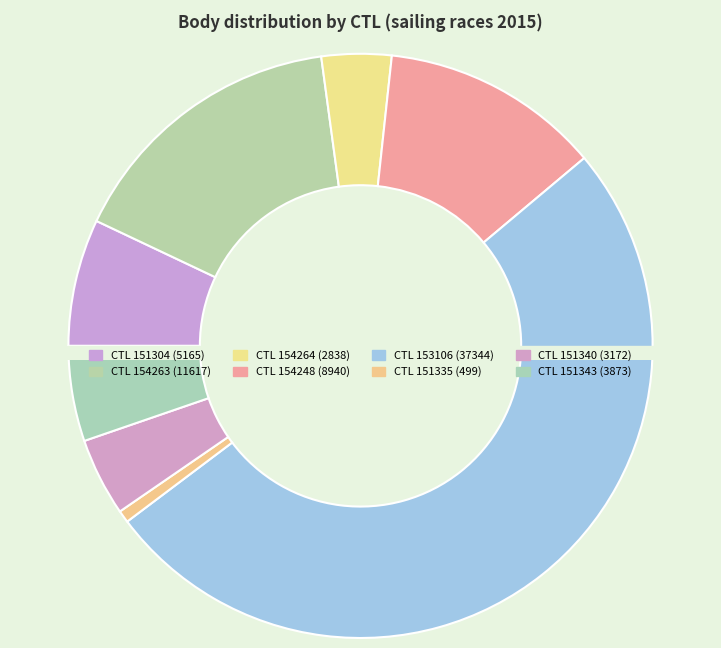

Count the number of slices in the pie.

8